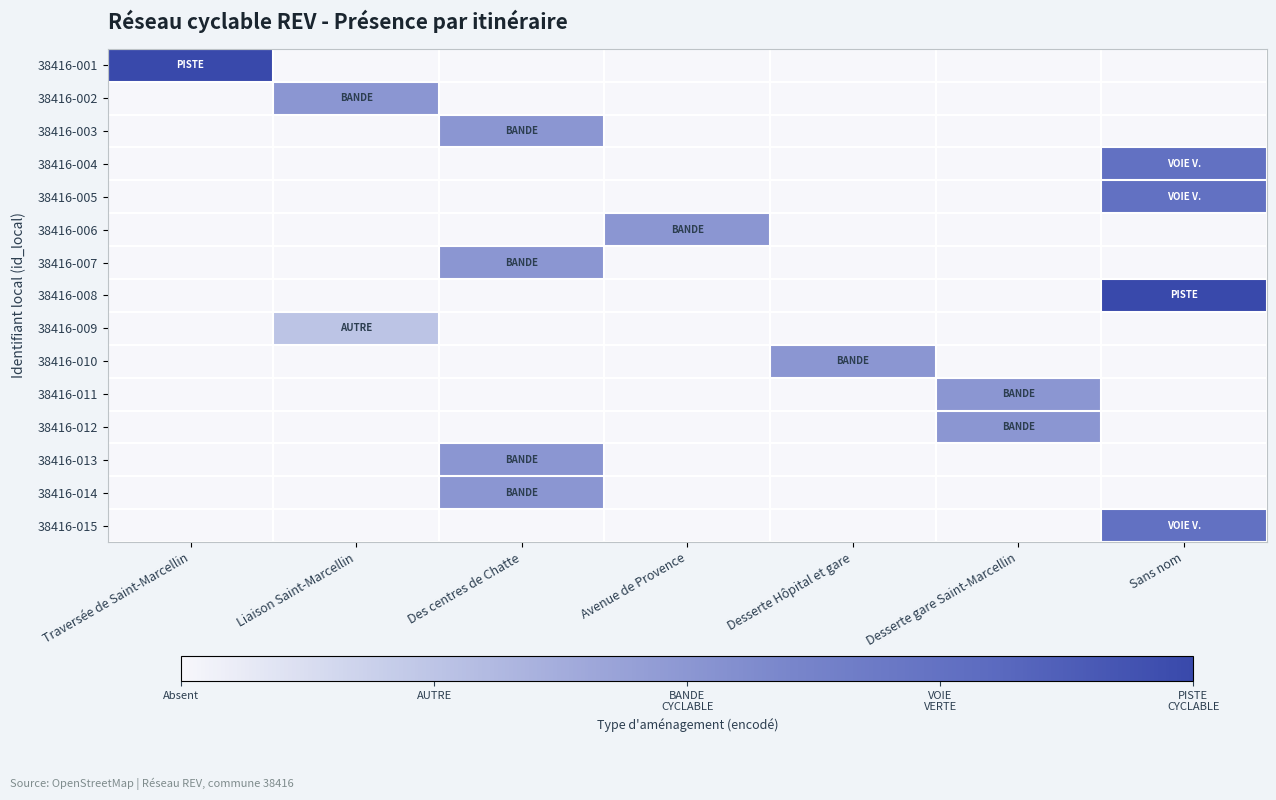

Rank the series by their maximum value, from lowest to highest.

38416-009, 38416-002, 38416-003, 38416-006, 38416-007, 38416-010, 38416-011, 38416-012, 38416-013, 38416-014, 38416-004, 38416-005, 38416-015, 38416-001, 38416-008